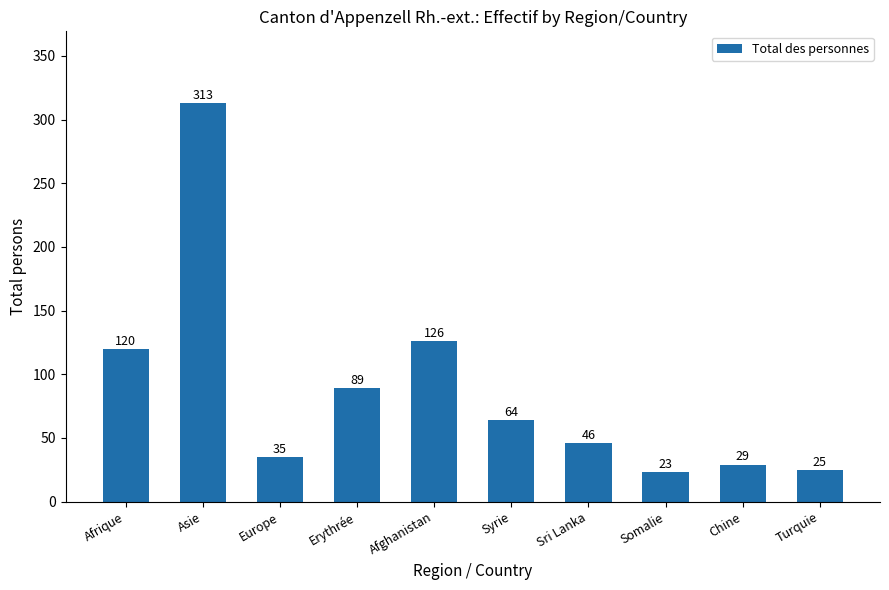

What is the smallest value displayed?

23